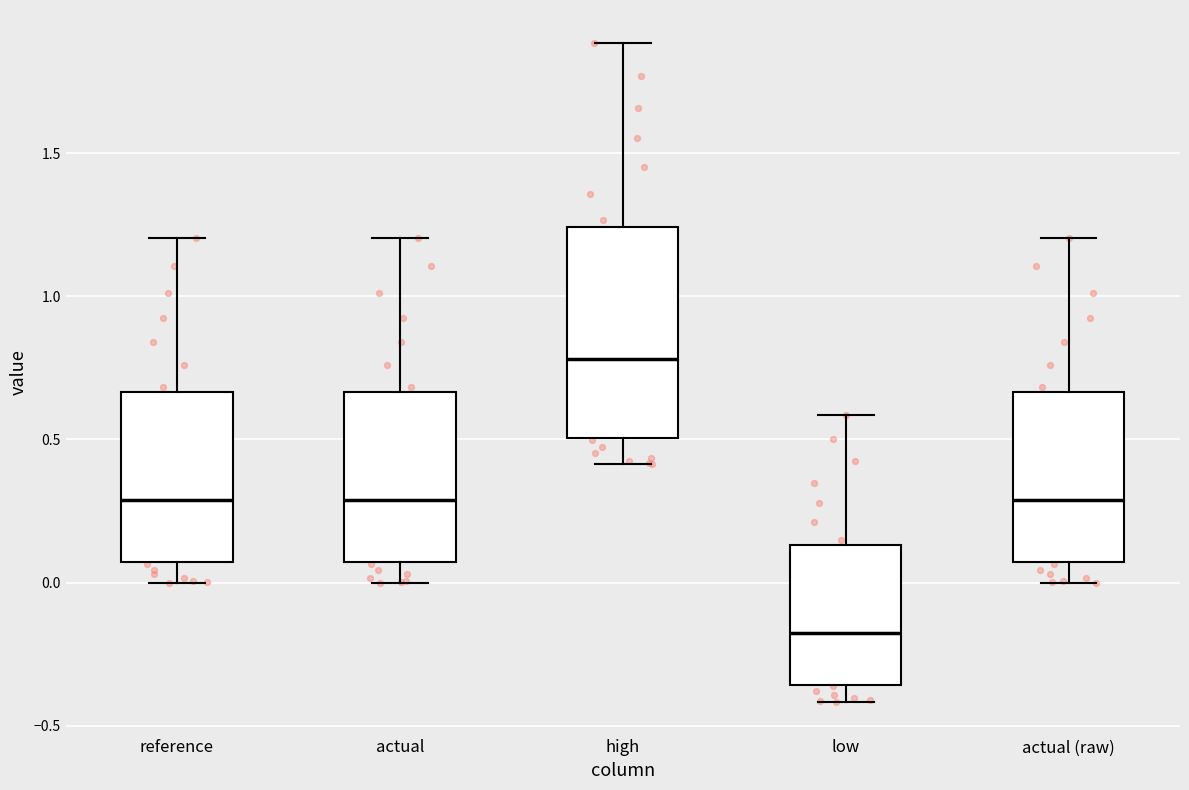

Reading left to right, read every box against the y-axis: the position of its median line, the range the box covers, and the ends of its whiskers. The values are not printed on the chart, so give them approximately, as read against the axis.

reference: median 0.30, box 0.05 to 0.65, whiskers 0.00 to 1.20
actual: median 0.30, box 0.05 to 0.65, whiskers 0.00 to 1.20
high: median 0.80, box 0.50 to 1.25, whiskers 0.40 to 1.90
low: median -0.20, box -0.35 to 0.15, whiskers -0.40 to 0.60
actual (raw): median 0.30, box 0.05 to 0.65, whiskers 0.00 to 1.20